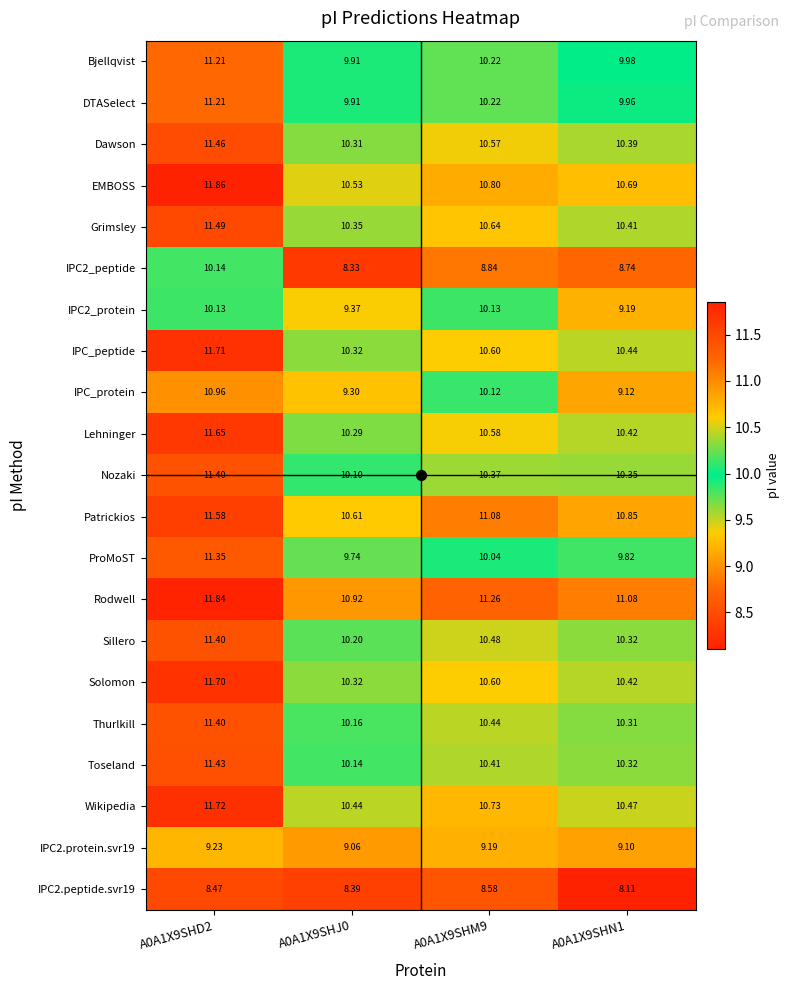

Is the value of Nozaki at A0A1X9SHD2 greater than the value of Dawson at A0A1X9SHN1?

Yes